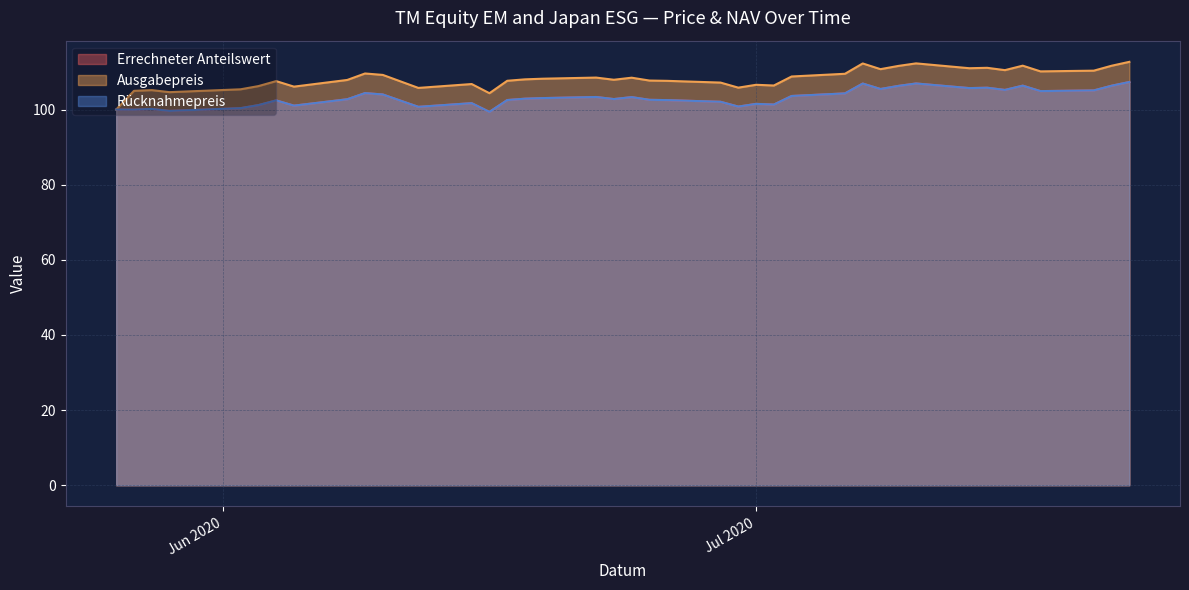

In Rücknahmepreis, how many points are higher than both neighbors (excluding endpoints)?

11